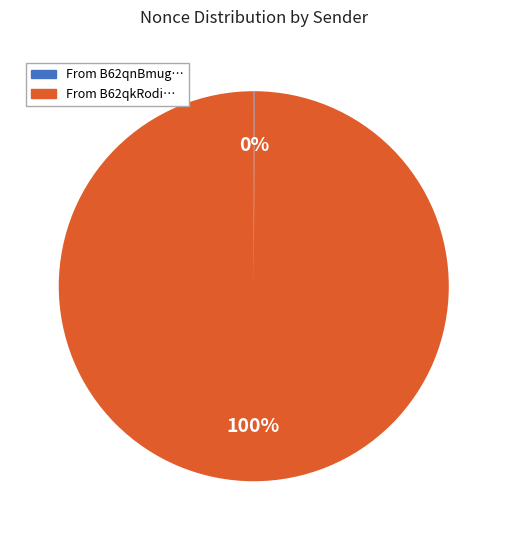

To the nearest percent, what is the average slice percentage?

50%